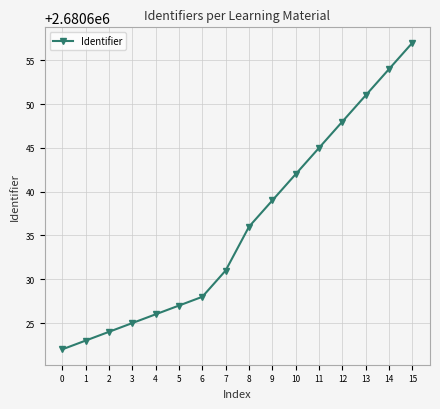

How many data points does each series have?

16